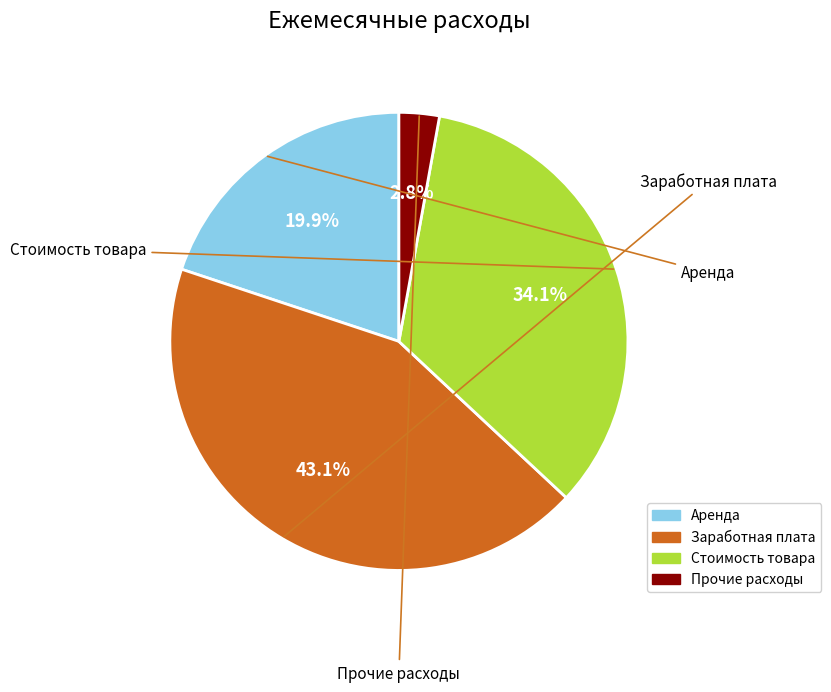

Does Аренда account for over 50% of the chart?

No